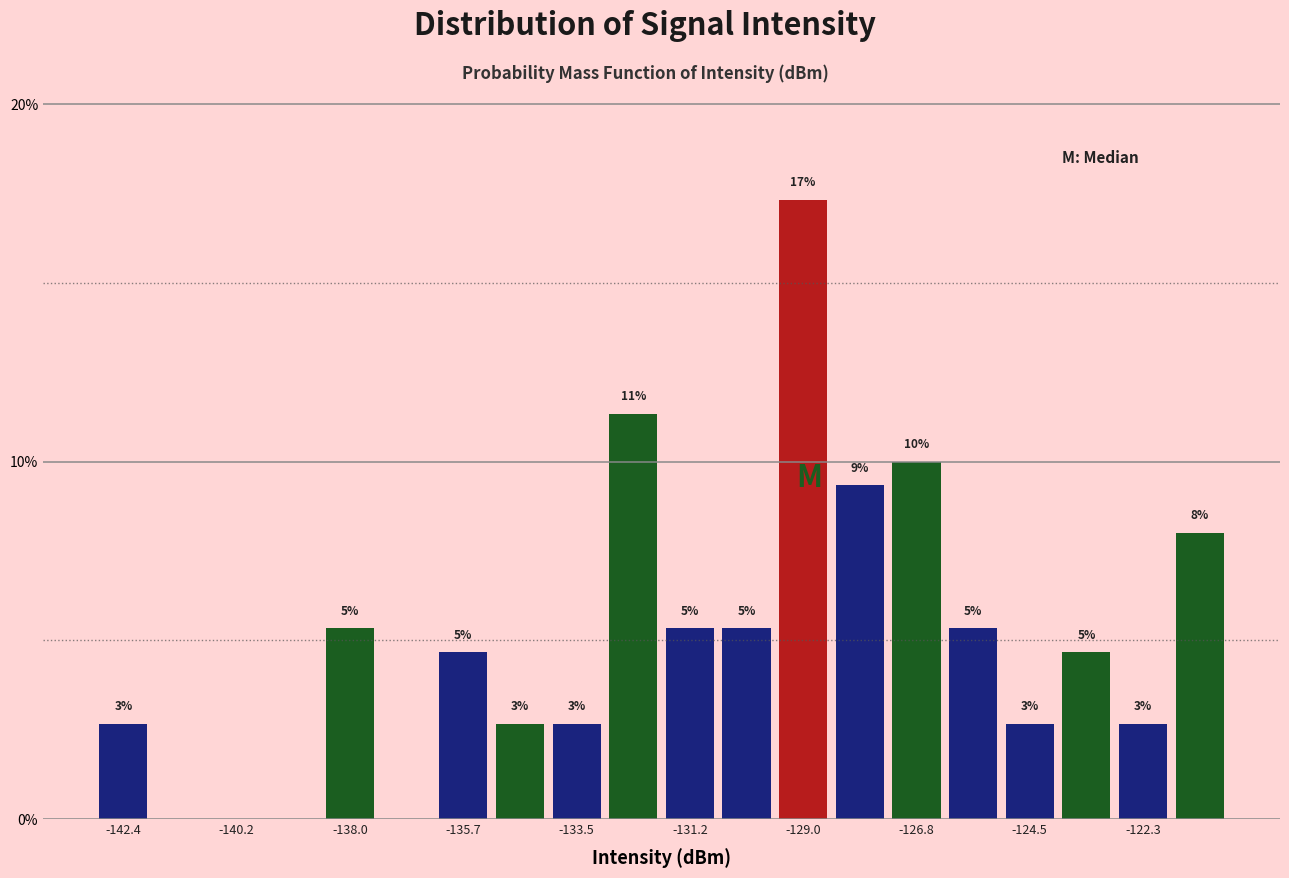

Read against the x-axis, roughly where is the centre of the tallest bar?

-129.0